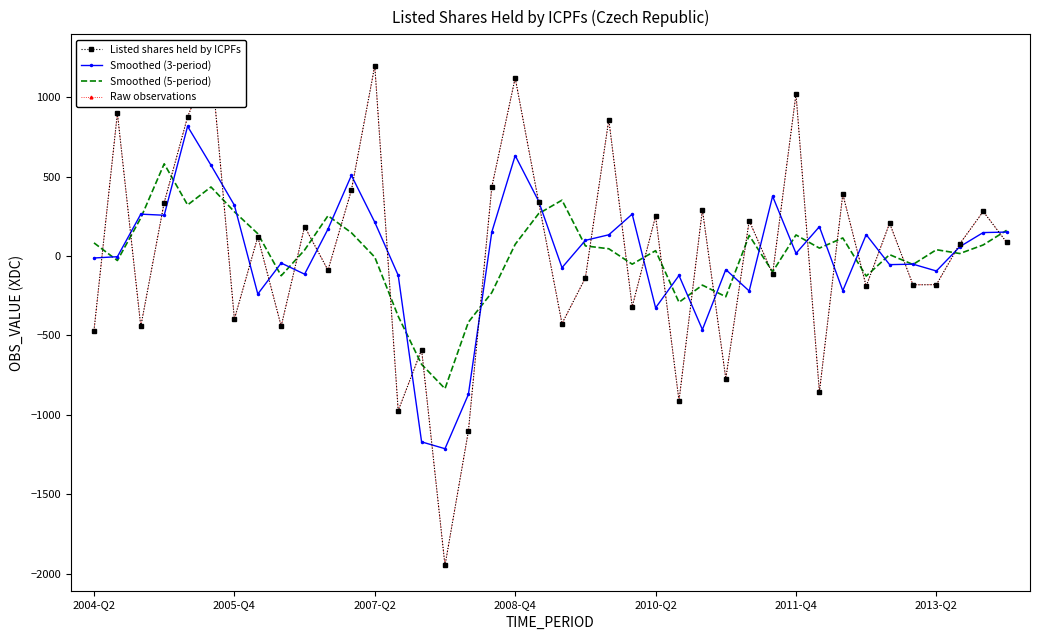

How many values in Smoothed (5-period) are above zero?

25